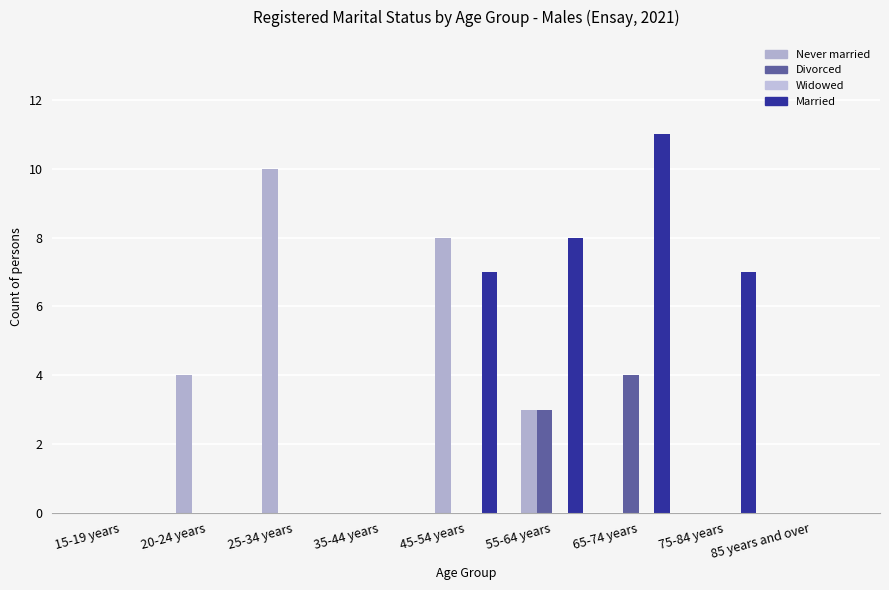

Reading left to right, list all the values displayed in this chart.

Never married: 15-19 years=0	20-24 years=4	25-34 years=10	35-44 years=0	45-54 years=8	55-64 years=3	65-74 years=0	75-84 years=0	85 years and over=0
Divorced: 15-19 years=0	20-24 years=0	25-34 years=0	35-44 years=0	45-54 years=0	55-64 years=3	65-74 years=4	75-84 years=0	85 years and over=0
Widowed: 15-19 years=0	20-24 years=0	25-34 years=0	35-44 years=0	45-54 years=0	55-64 years=0	65-74 years=0	75-84 years=0	85 years and over=0
Married: 15-19 years=0	20-24 years=0	25-34 years=0	35-44 years=0	45-54 years=7	55-64 years=8	65-74 years=11	75-84 years=7	85 years and over=0